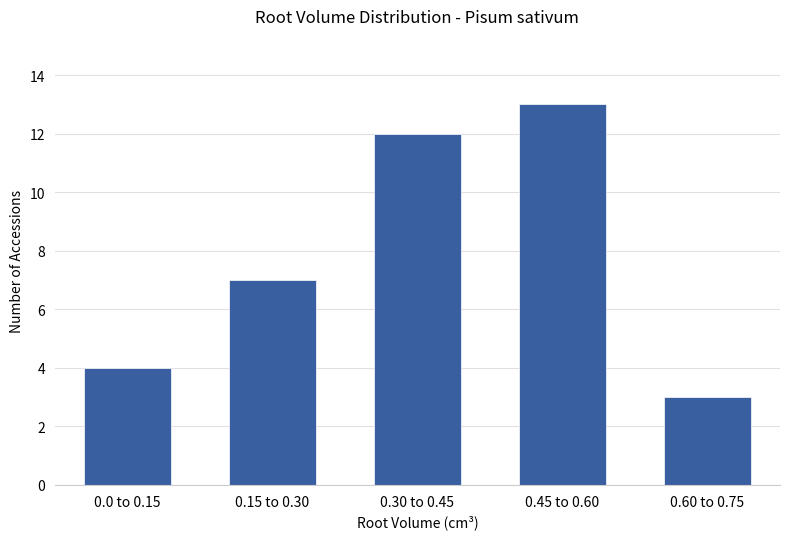

Where is the data nearest to the value 8?

0.15 to 0.30